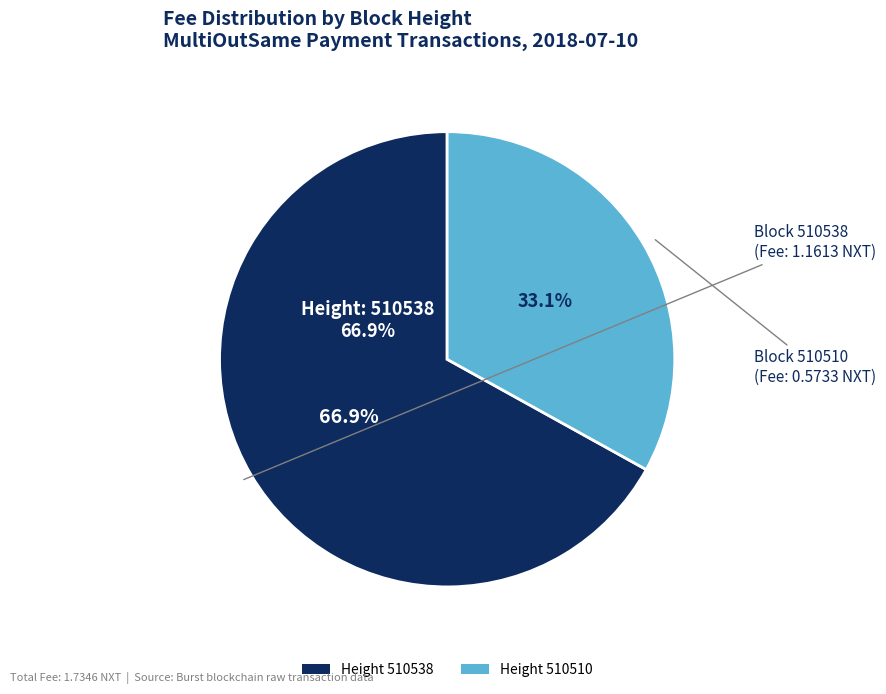

To the nearest percent, what percentage of the pie is 510510?

33%